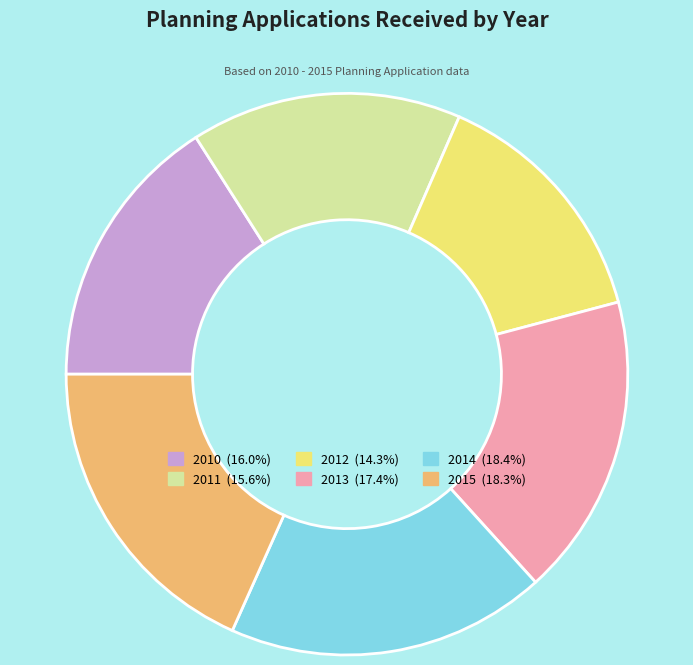

Is the sum of 2015 and 2011 greater than half?

No